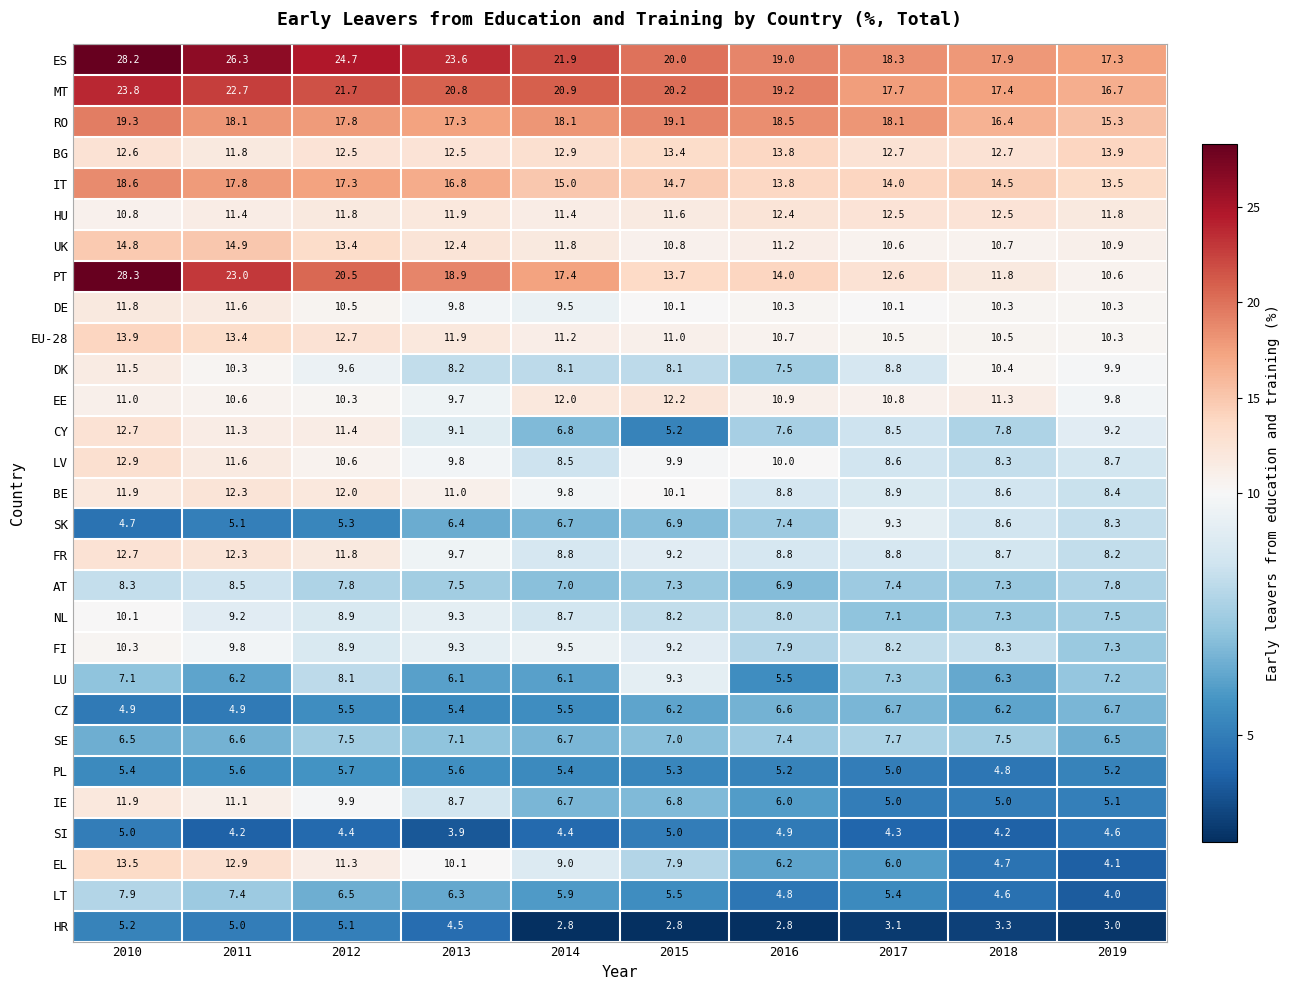

At which label is PL closest to 5?

2017